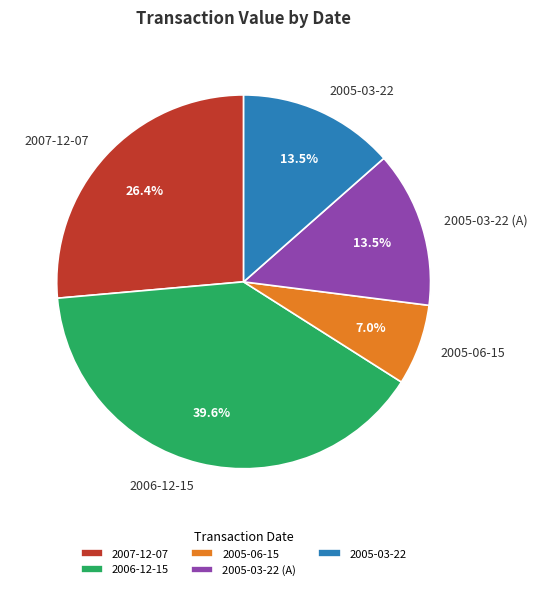

Does 2005-03-22 (A) represent more than half of the total?

No